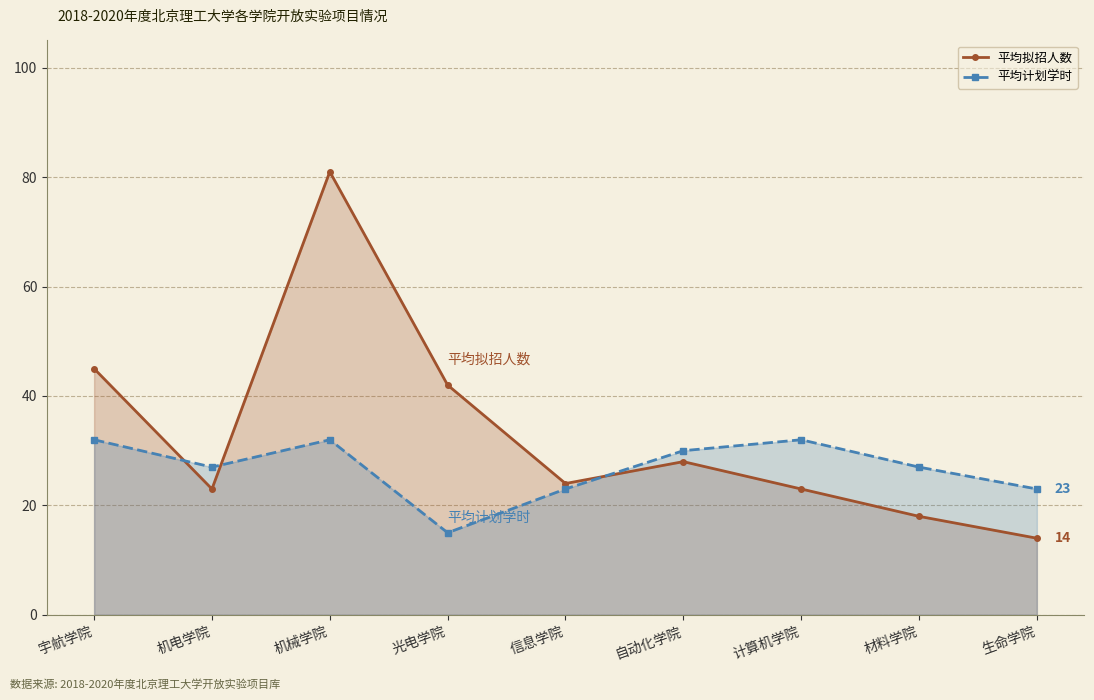

True or false: 平均拟招人数 has more than 1 points higher than both neighbors.

True